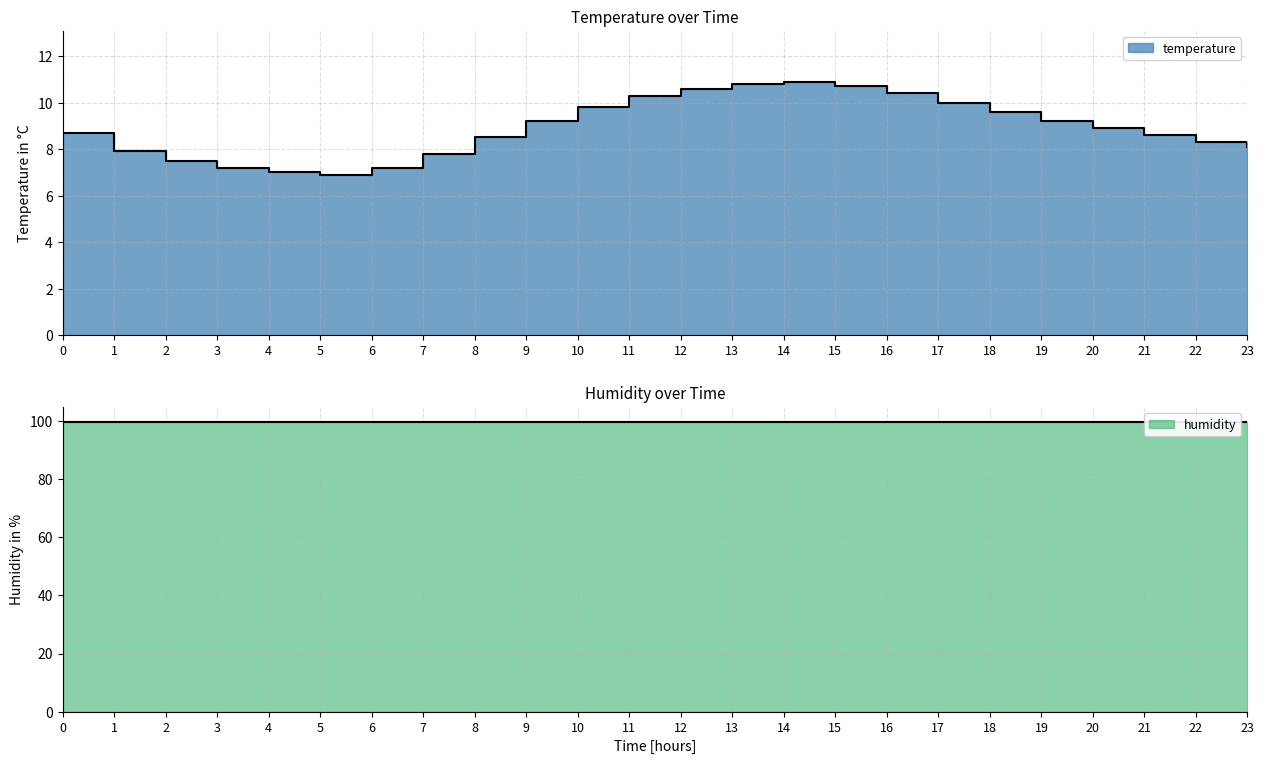

Where is the first local minimum?

5